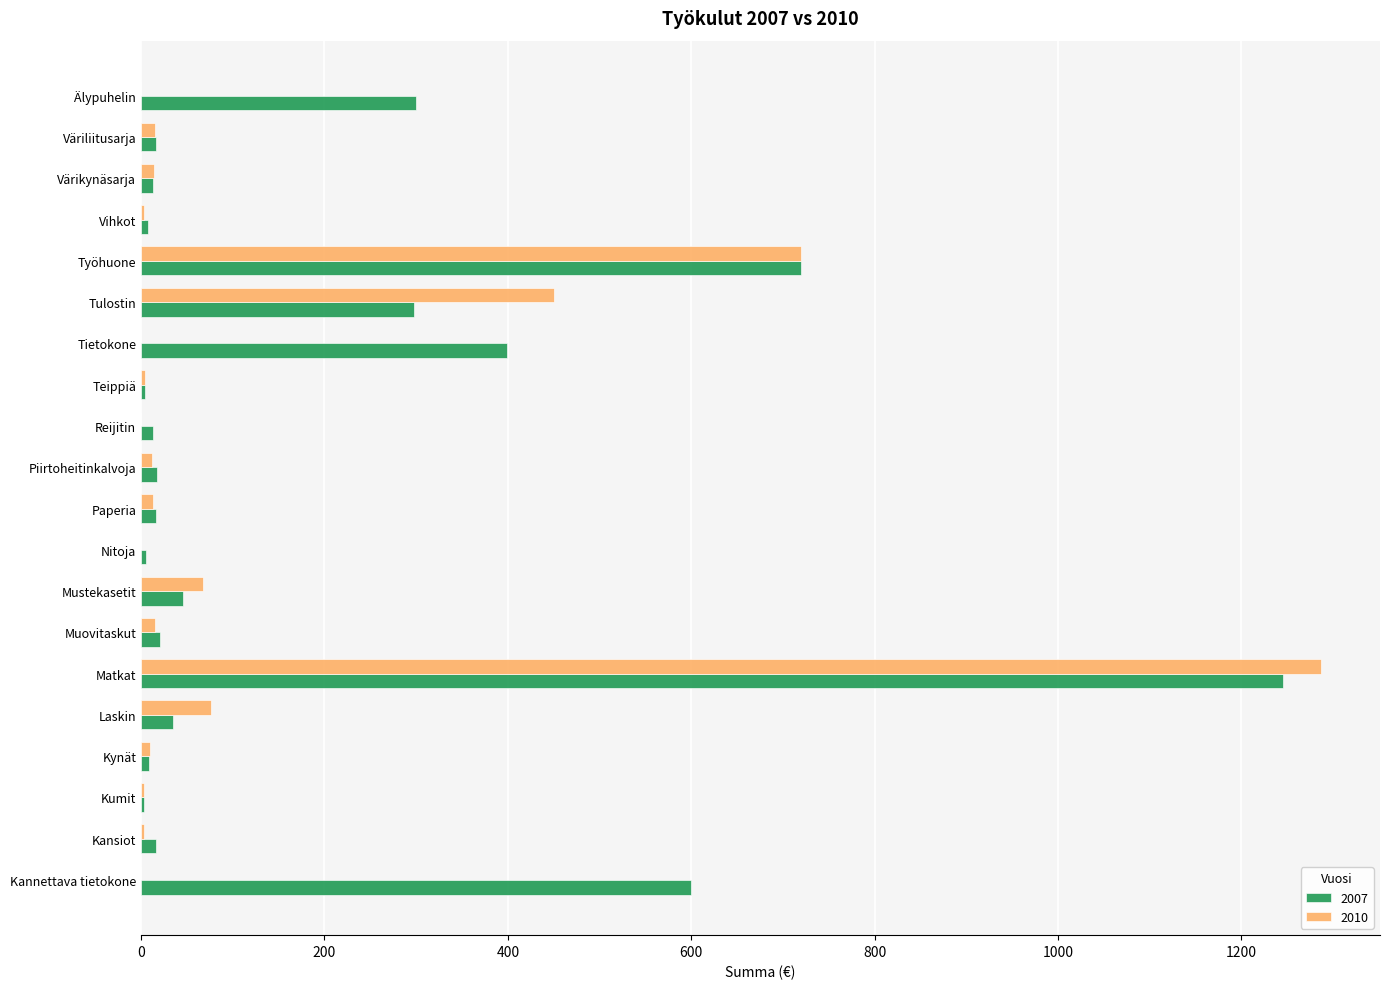

What is the approximate value of 2010 at Laskin?

76.0